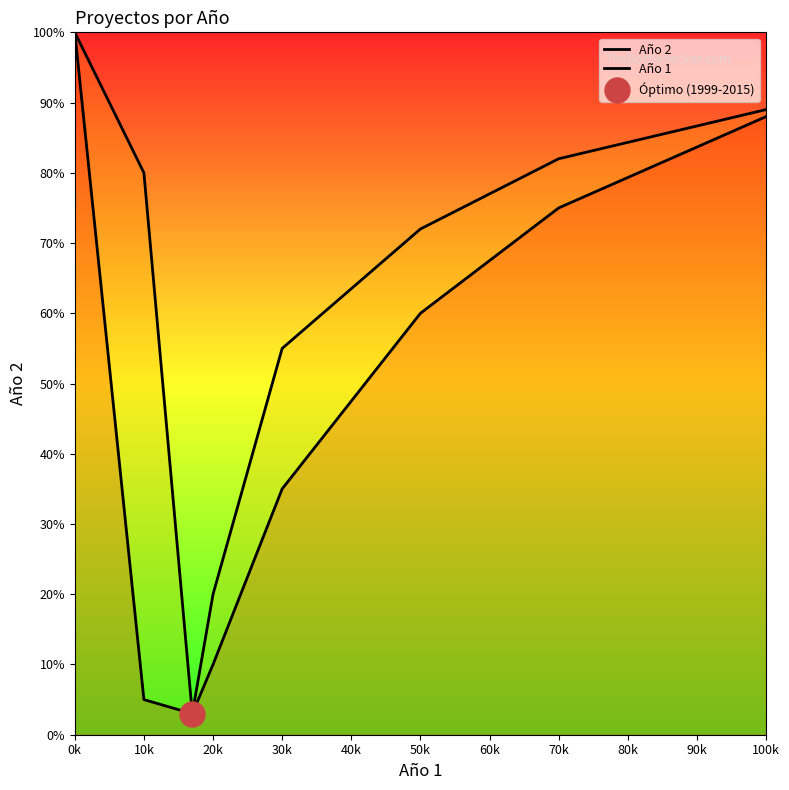

Between 0k and 10k, which series saw the biggest shift?

Año 2